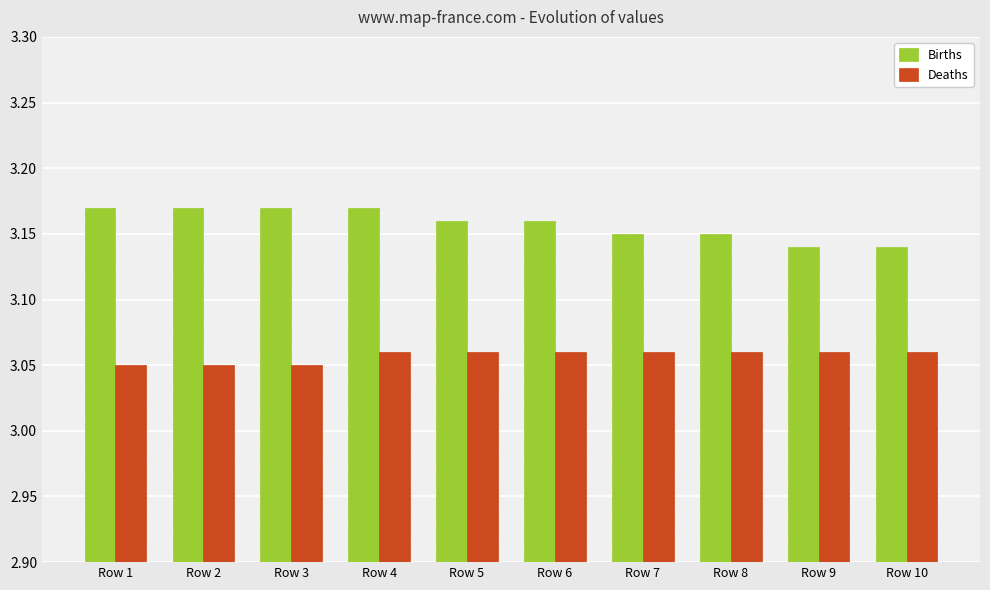

How many Births values are between 3 and 4?

10